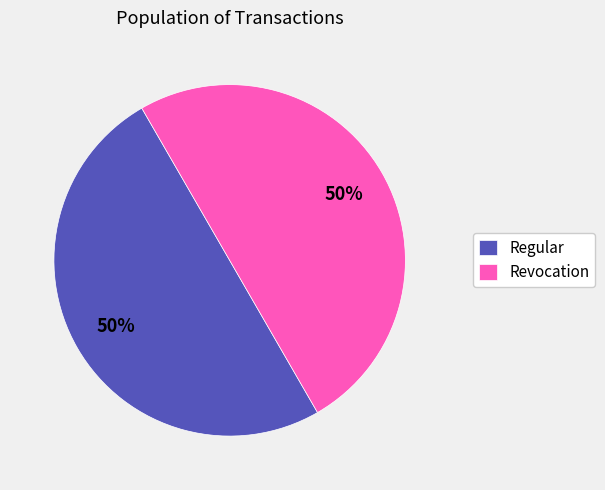

How many segments does this pie chart have?

2